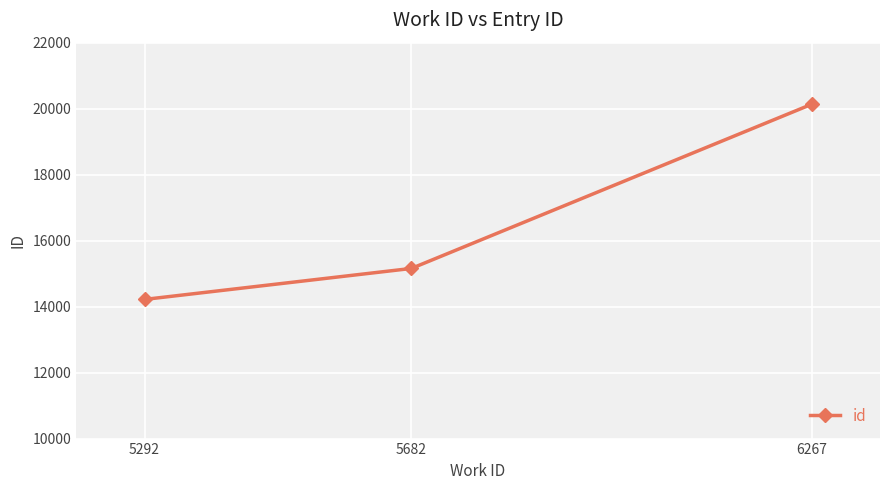

Reading left to right, transcribe all the data shown in this chart.

14218	15157	20132